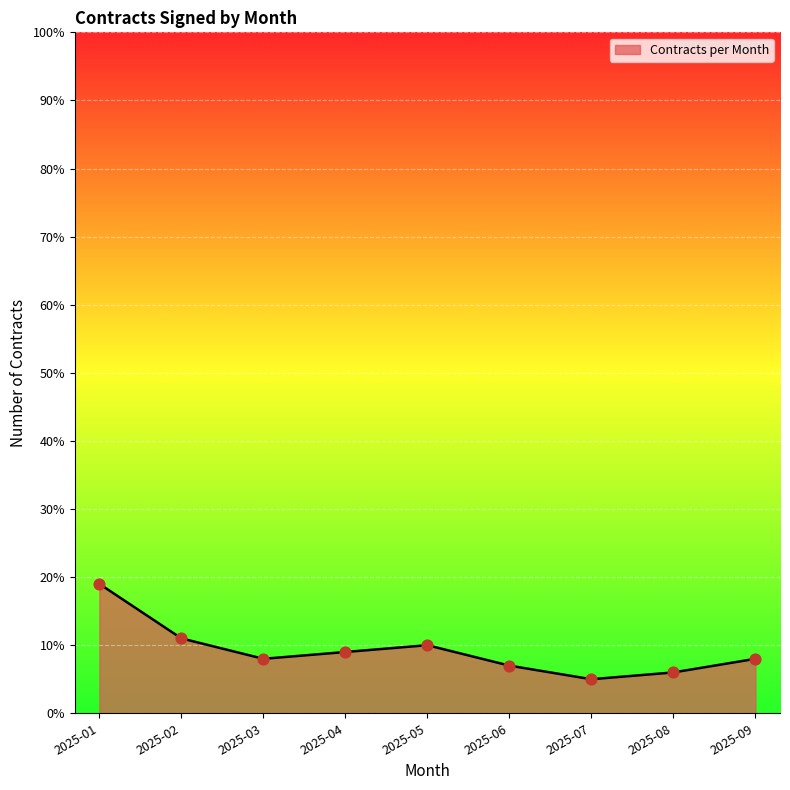

What is the change in value from 2025-01 to 2025-05?

-9